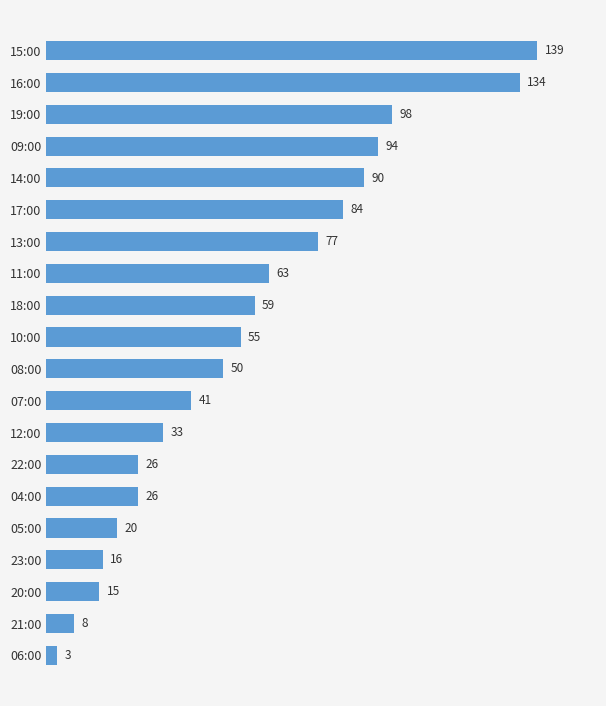

What is the difference between the values at 20:00 and 16:00?

119